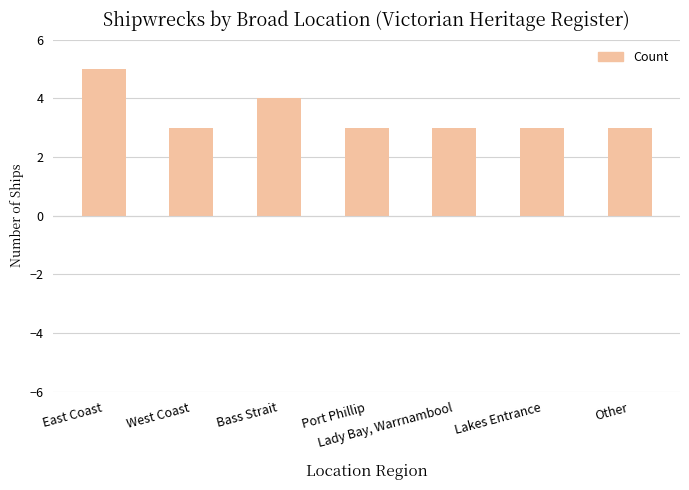

What is the label of the 1st bar from the right?

Other